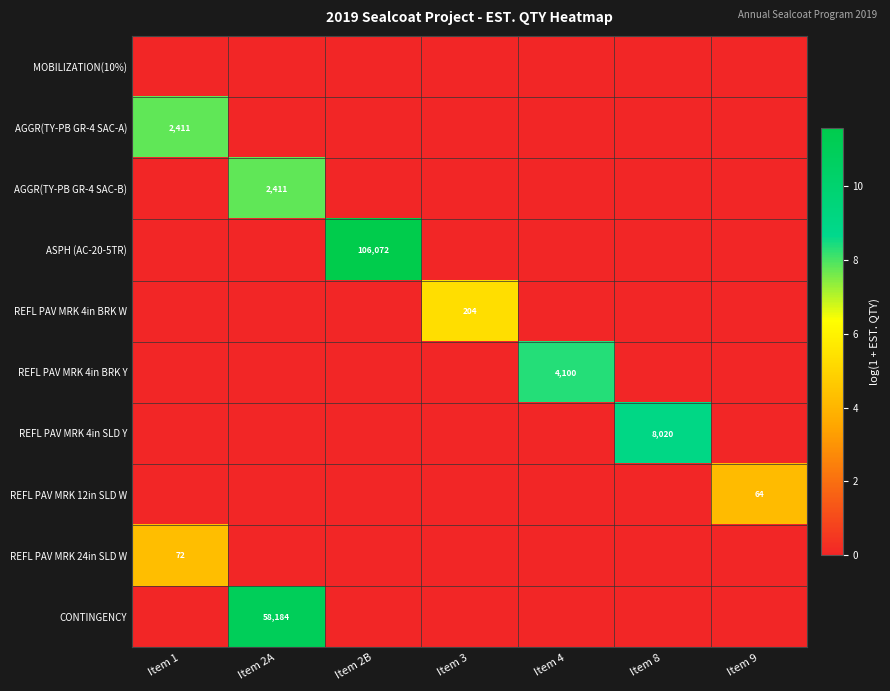

How many REFL PAV MRK 12in SLD W values are between 0 and 1?

6